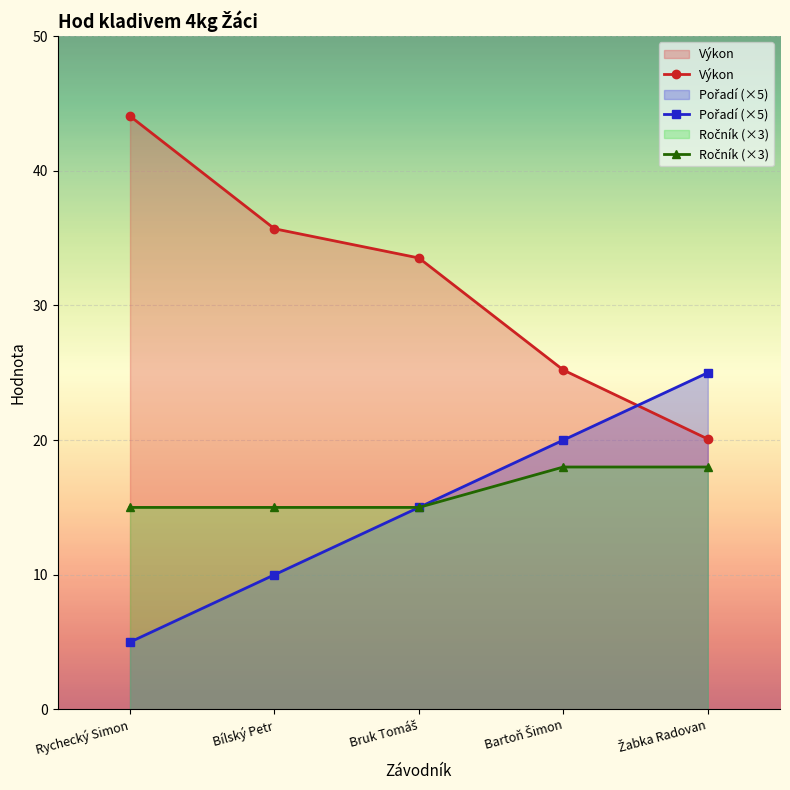

Between Bruk Tomáš and Bartoň Šimon, which series saw the biggest shift?

Výkon